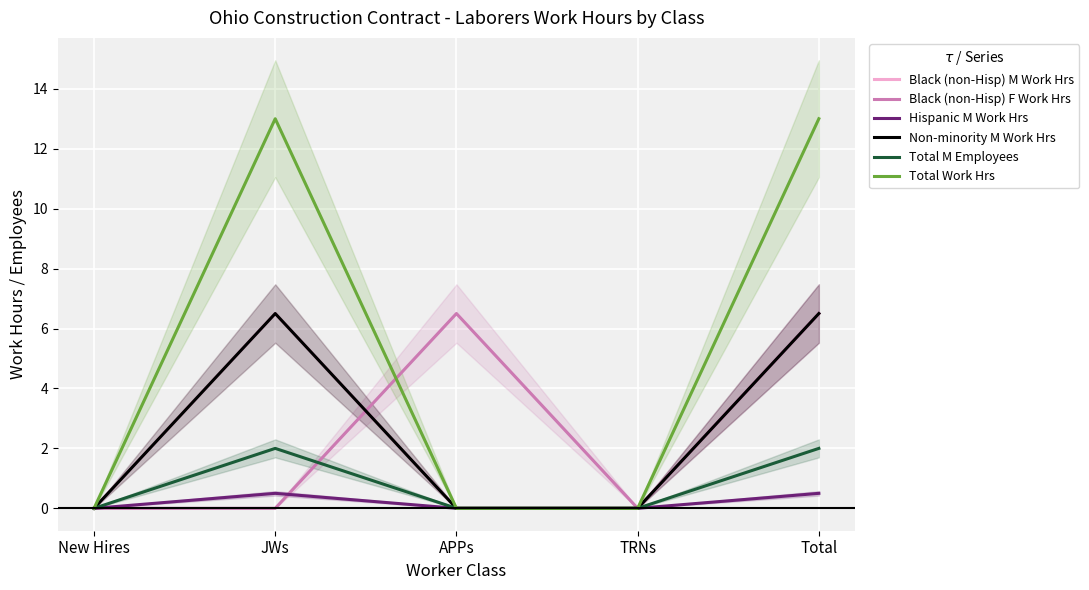

What is the label of the 5th point from the left?

Total